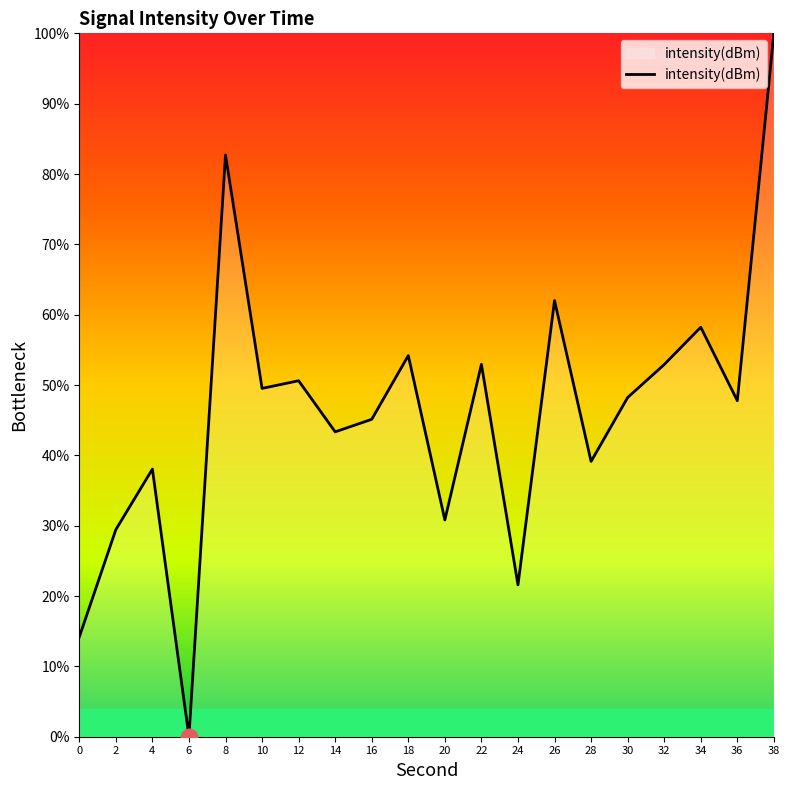

What is the greatest value displayed?

100.0